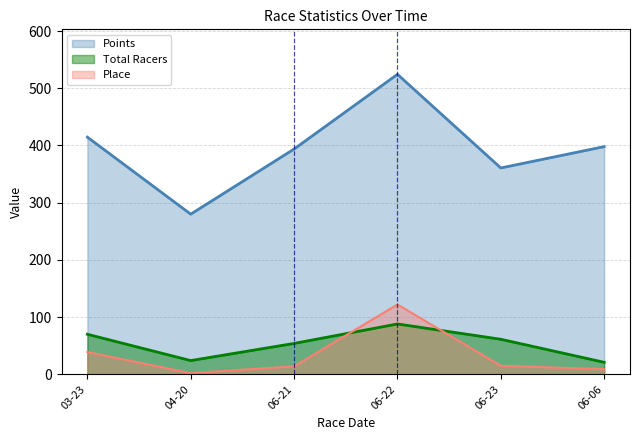

True or false: Total Racers and Points intersect in this chart.

False